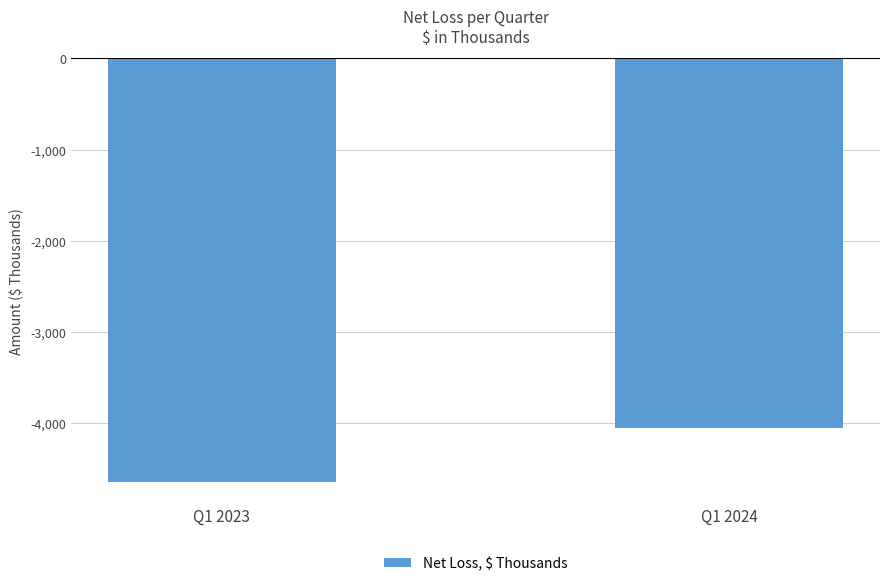

What is the maximum value shown in the chart?

-4058